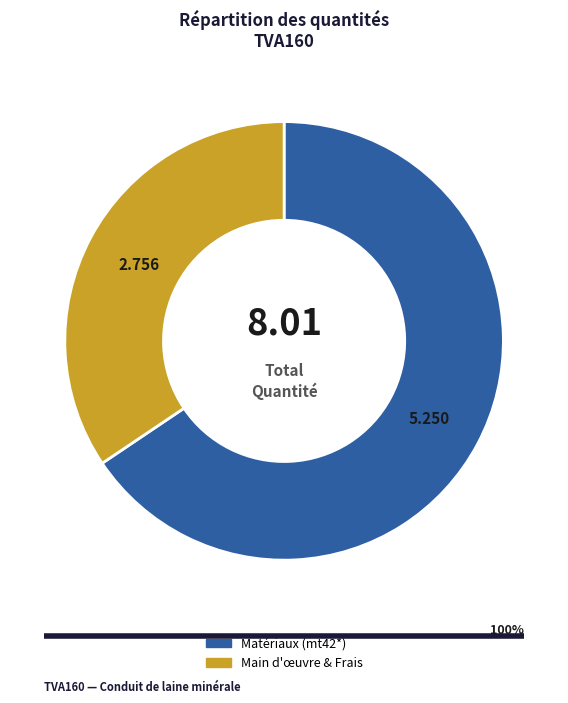

Is there any slice that represents more than half of the pie?

Yes